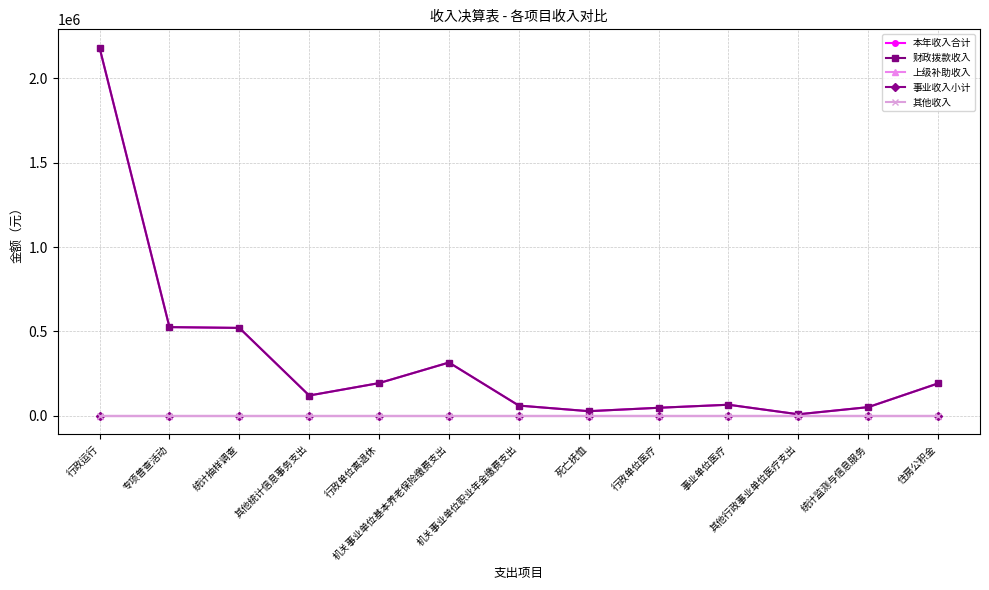

Is this an area chart (filled region under the line)?

No